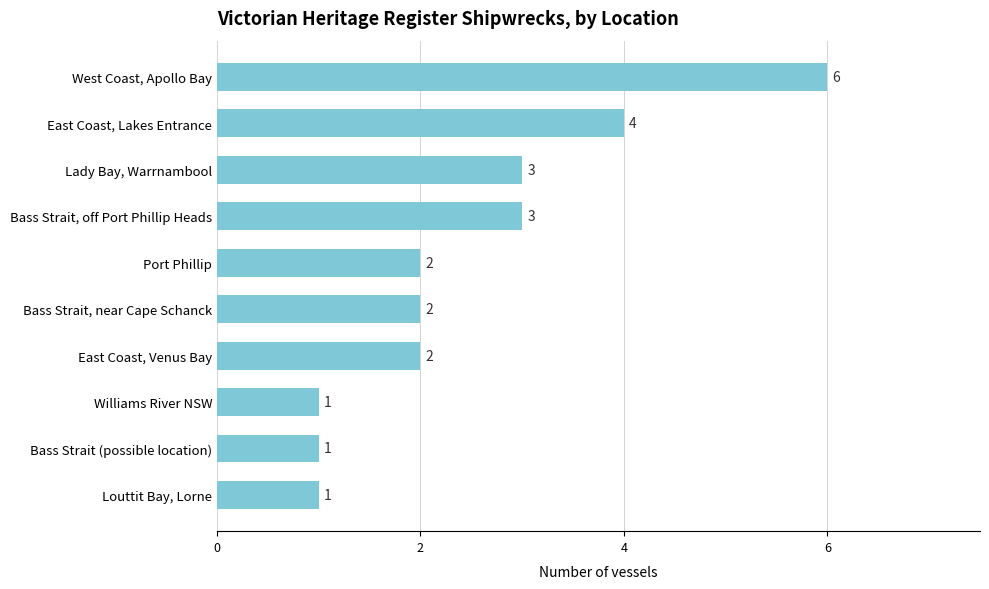

What is the difference between the maximum and minimum values?

5